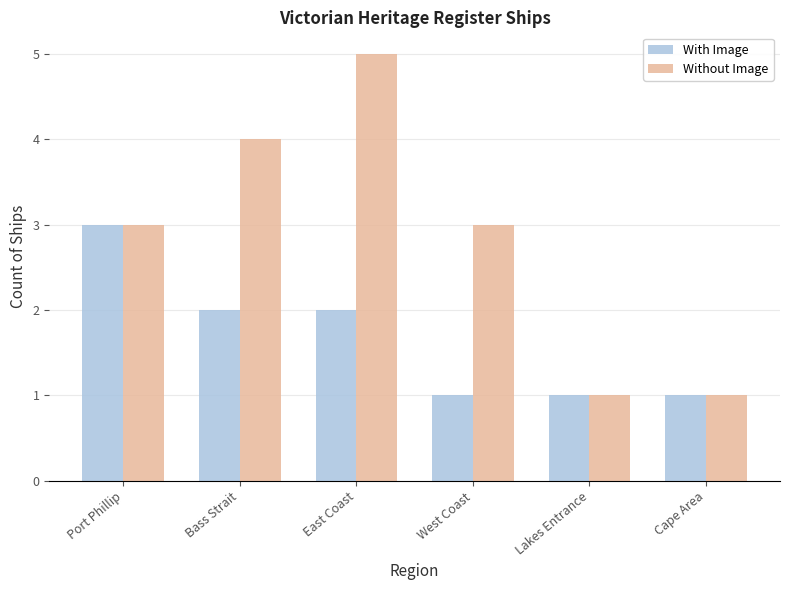

Reading left to right, extract all data points from this chart.

With Image: 3	2	2	1	1	1
Without Image: 3	4	5	3	1	1